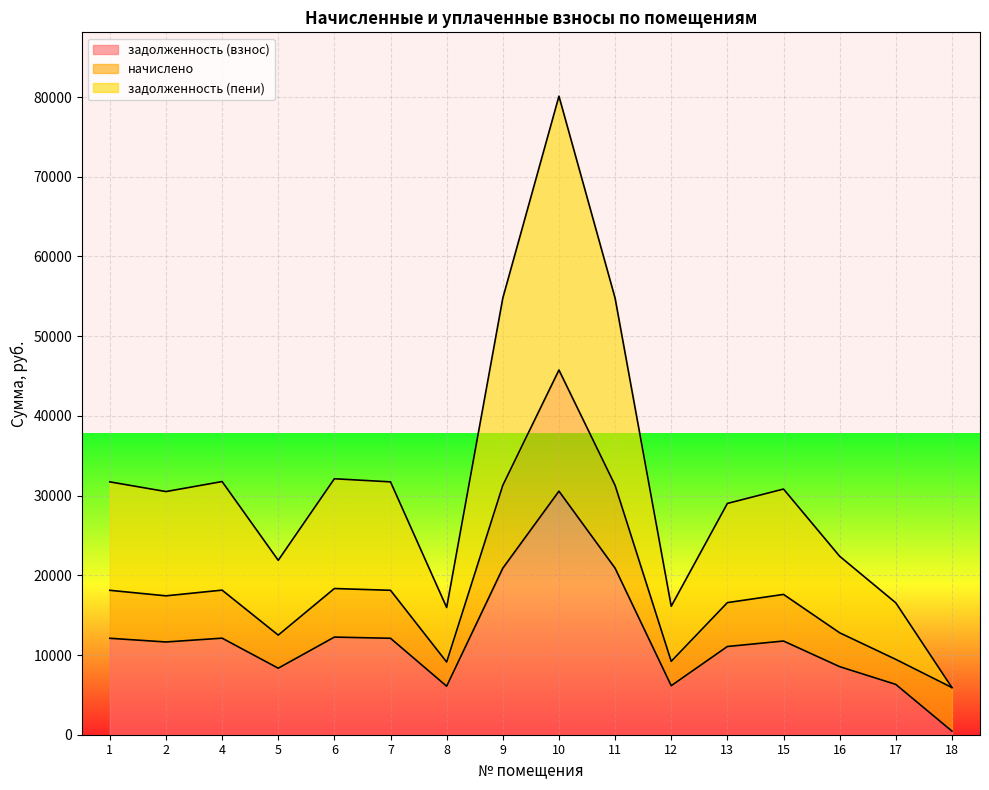

Which series changed the most between 2 and 6?

задолженность (пени)